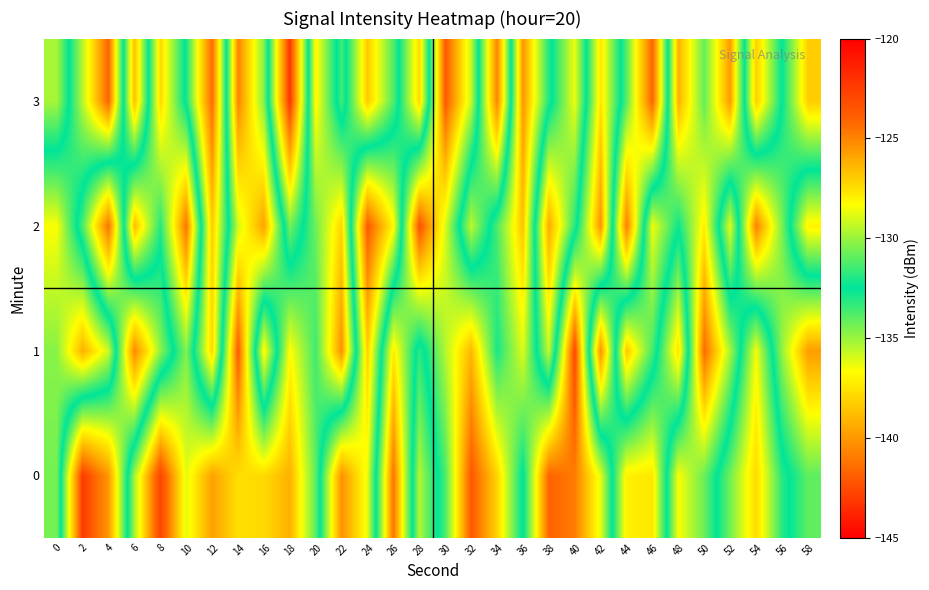

Which label corresponds to the largest value in the chart?

8